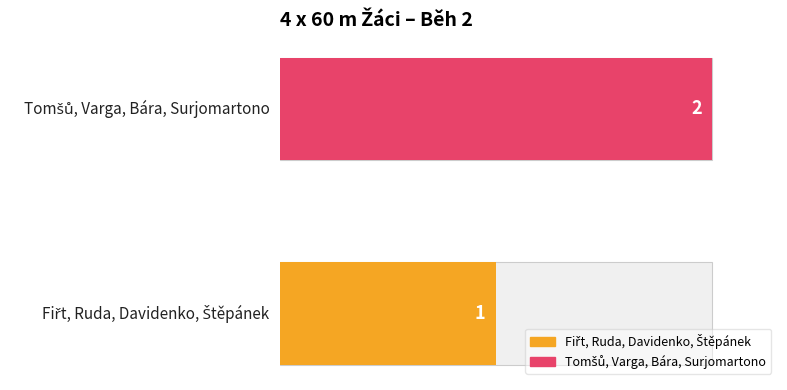

At which label is the value closest to 1?

Fiřt, Ruda, Davidenko, Štěpánek